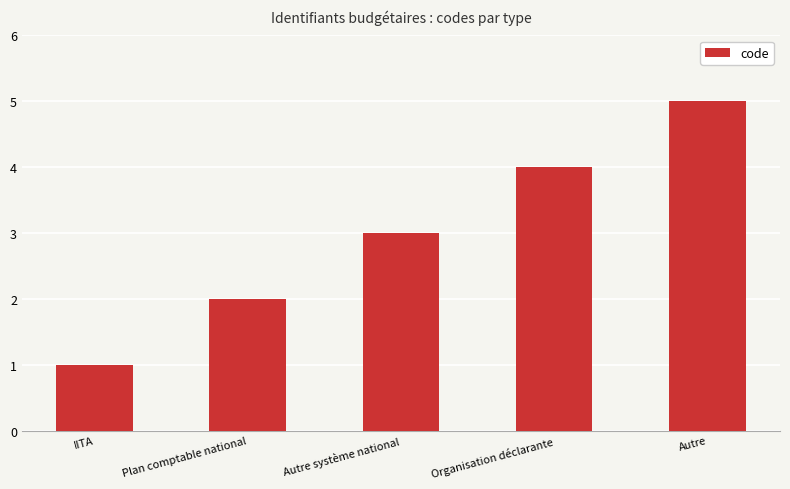

Does the chart contain any negative values?

No